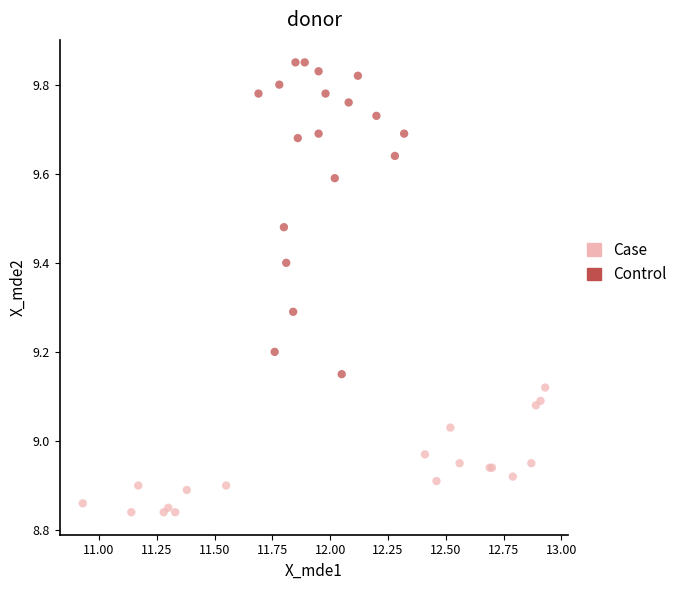

Which series contains the lowest Y value?

Case